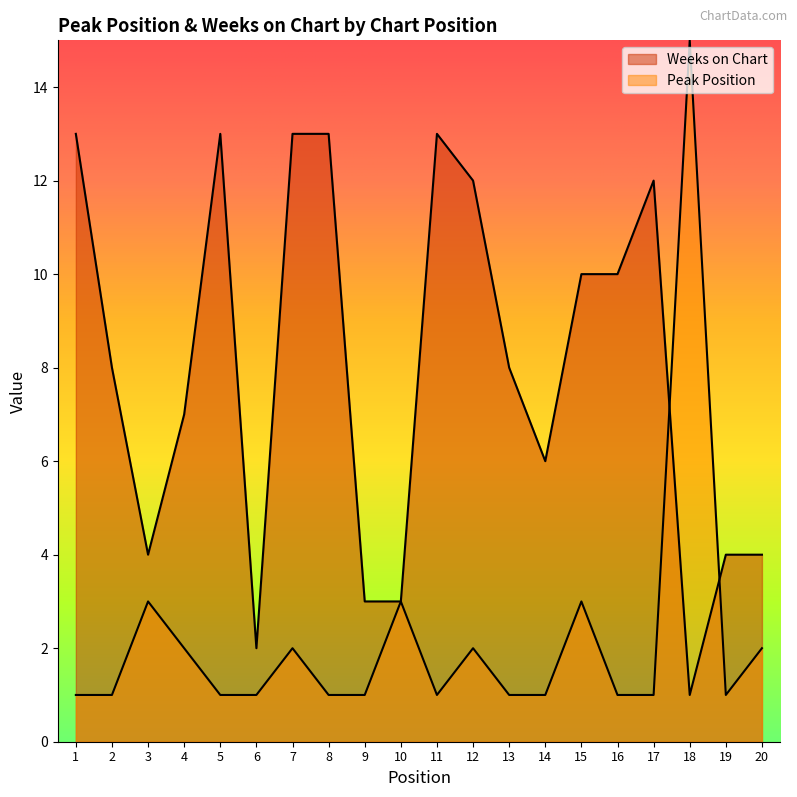

How many interior local valleys does the Weeks on Chart series have?

4